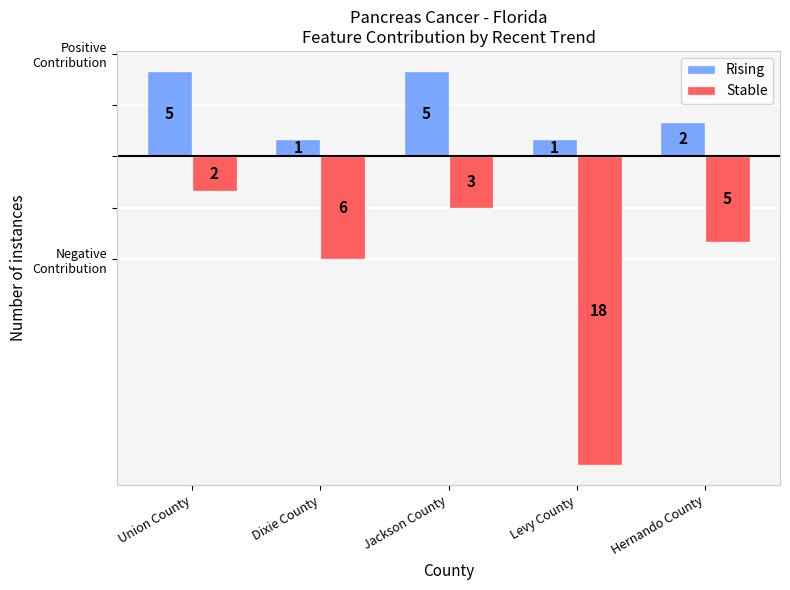

Does the chart contain stacked bars?

No